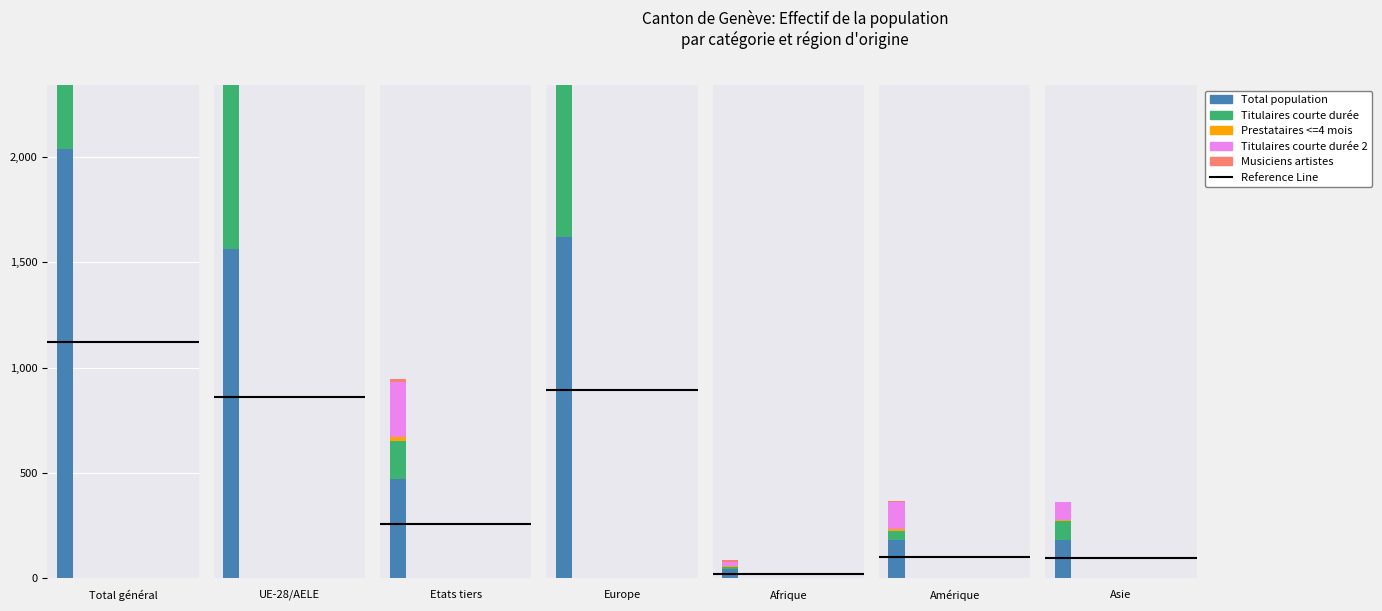

Which series has the widest spread of values?

Total population